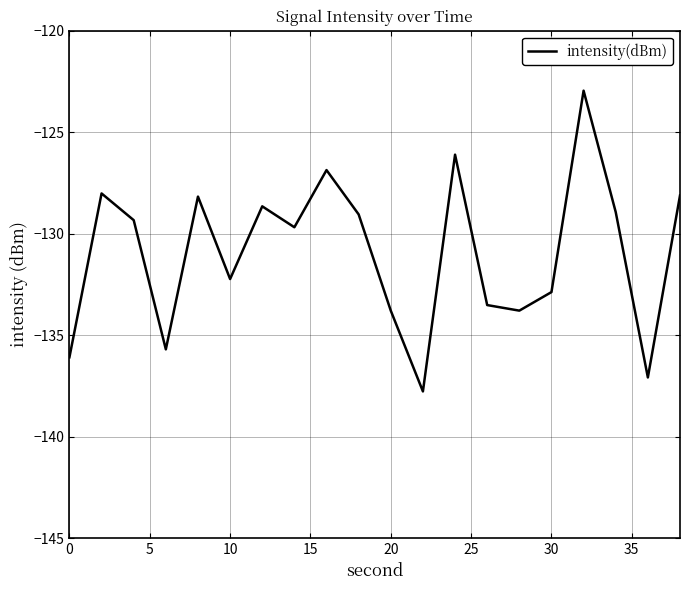

What is the smallest value displayed?

-137.8